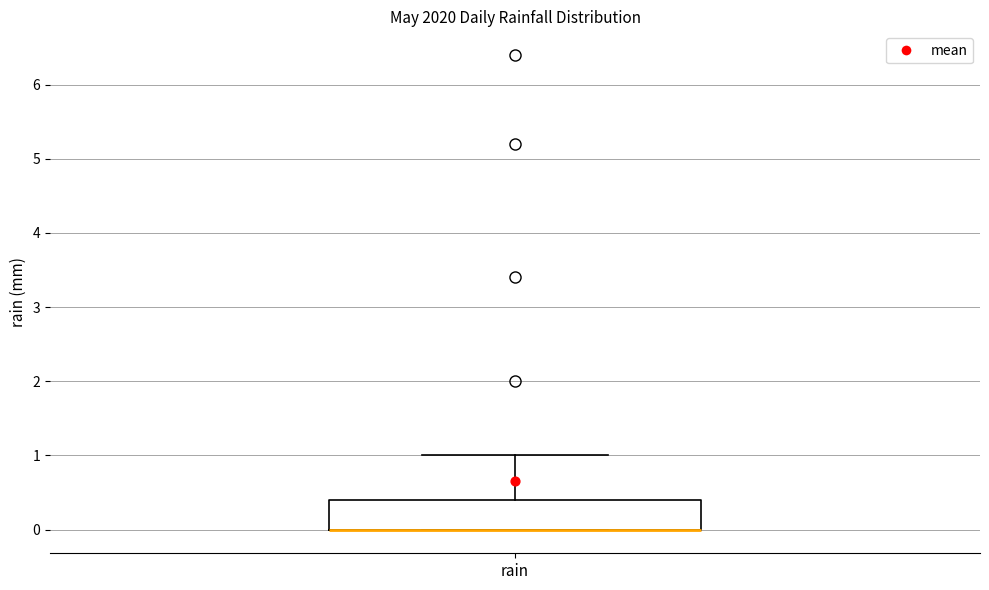

Transcribe this box plot: give where the median line is, the range the box spans, and where the two whiskers end, as read against the y-axis. The values are not printed on the chart, so give them approximately, as read against the axis.

median 0.0 (drawn on the box's lower edge), box 0.0 to 0.4, whiskers 0.0 to 1.0